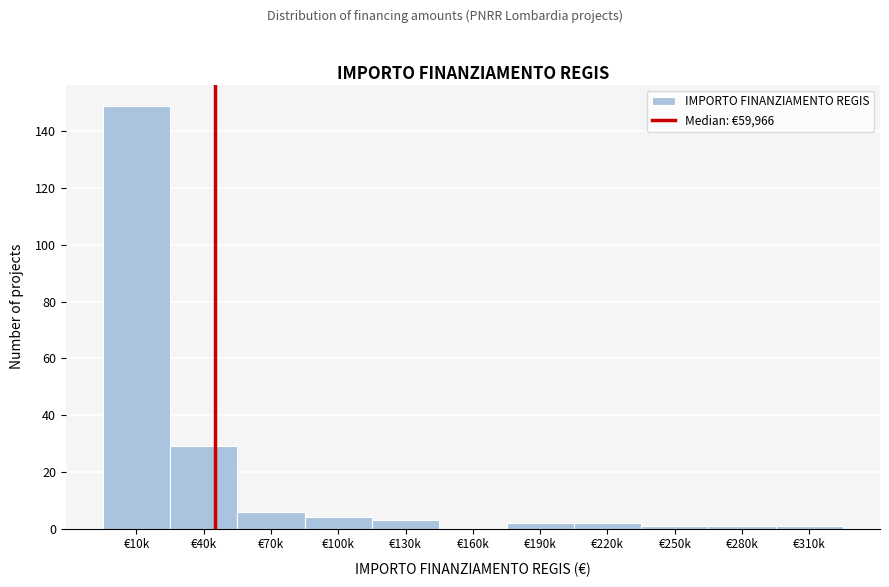

Reading left to right, extract all data points from this chart.

€10k=149	€40k=29	€70k=6	€100k=4	€130k=3	€160k=0	€190k=2	€220k=2	€250k=1	€280k=1	€310k=1